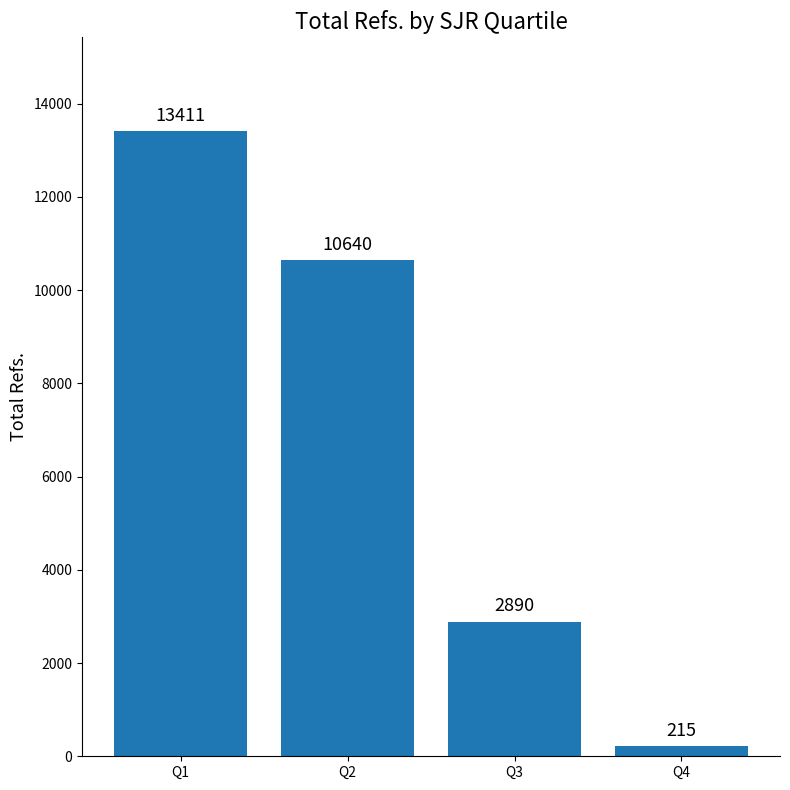

True or false: the data shows 21710 at Q1.

False